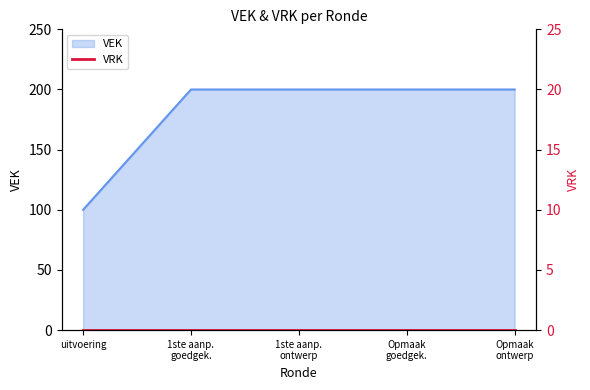

What is the maximum value for VEK?

200